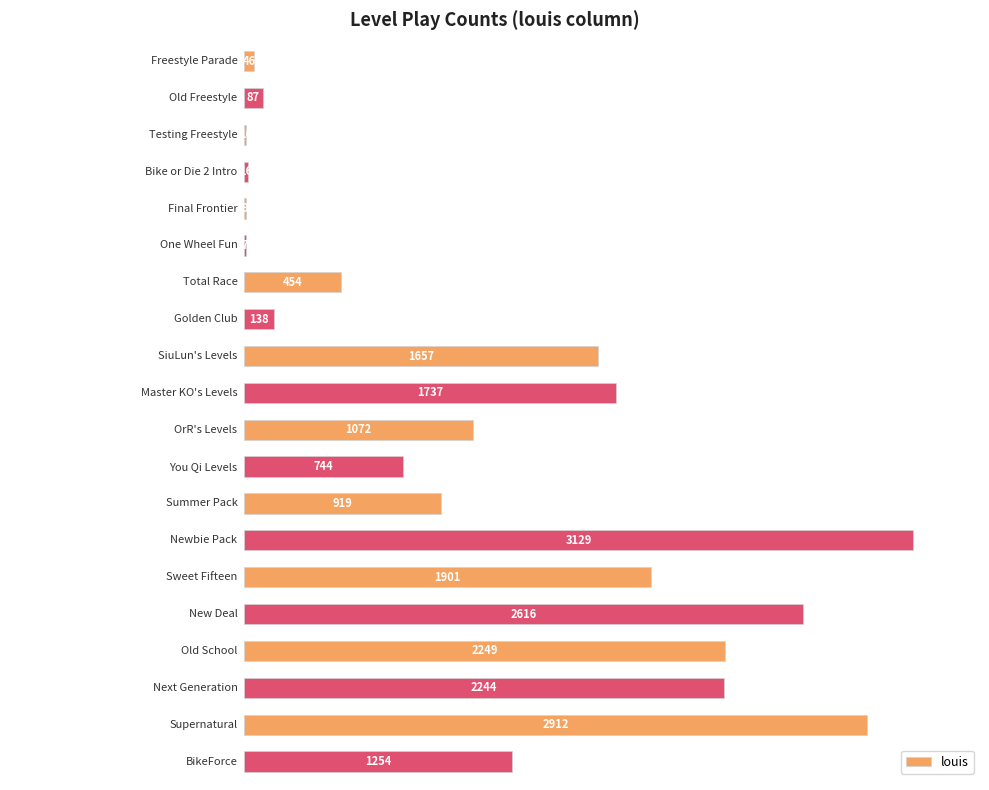

What is the greatest value displayed?

3129